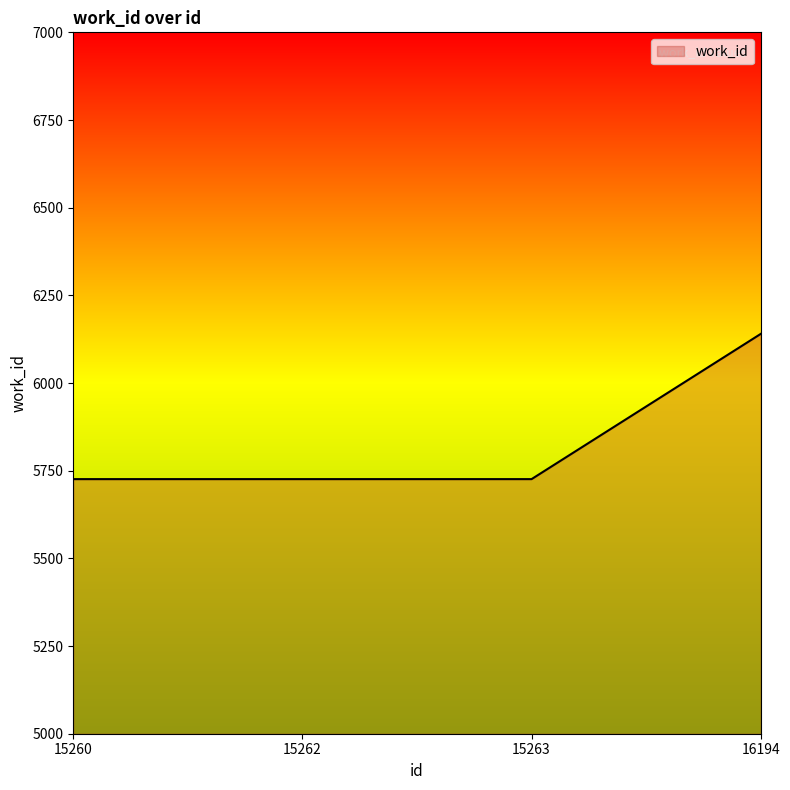

Reading left to right, extract all data points from this chart.

15260=5726	15262=5726	15263=5726	16194=6140